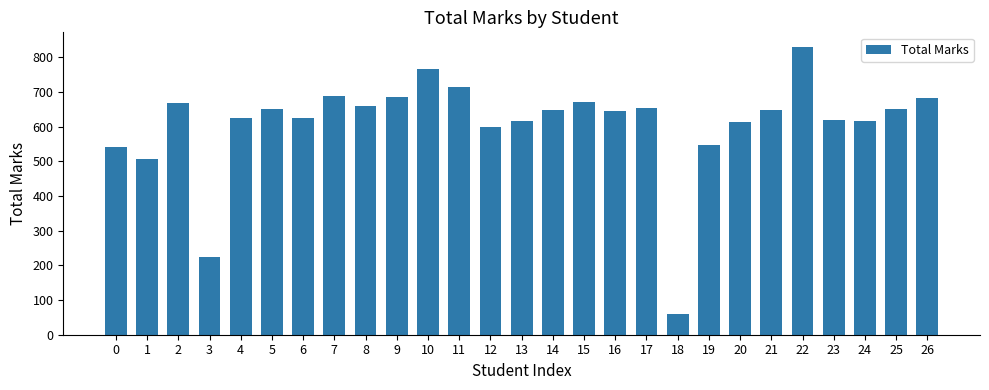

Where is the data nearest to the value 445?

1